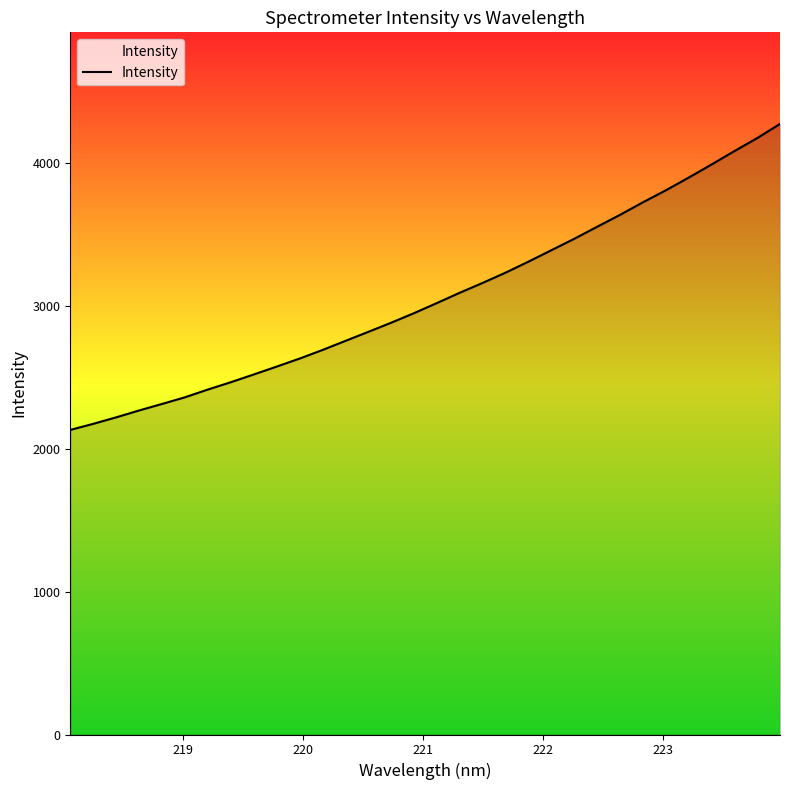

What is the difference between the maximum and minimum values?

2142.5